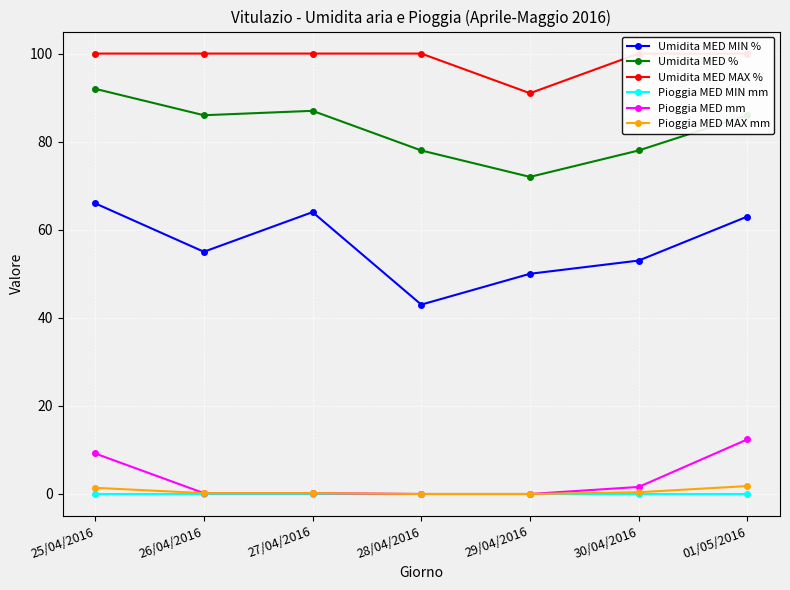

Reading left to right, transcribe all the data shown in this chart.

Umidita MED MIN %: 25/04/2016=66.0	26/04/2016=55.0	27/04/2016=64.0	28/04/2016=43.0	29/04/2016=50.0	30/04/2016=53.0	01/05/2016=63.0
Umidita MED %: 25/04/2016=92.0	26/04/2016=86.0	27/04/2016=87.0	28/04/2016=78.0	29/04/2016=72.0	30/04/2016=78.0	01/05/2016=86.0
Umidita MED MAX %: 25/04/2016=100.0	26/04/2016=100.0	27/04/2016=100.0	28/04/2016=100.0	29/04/2016=91.0	30/04/2016=100.0	01/05/2016=100.0
Pioggia MED MIN mm: 25/04/2016=0.0	26/04/2016=0.0	27/04/2016=0.0	28/04/2016=0.0	29/04/2016=0.0	30/04/2016=0.0	01/05/2016=0.0
Pioggia MED mm: 25/04/2016=9.2	26/04/2016=0.2	27/04/2016=0.2	28/04/2016=0.0	29/04/2016=0.0	30/04/2016=1.6	01/05/2016=12.4
Pioggia MED MAX mm: 25/04/2016=1.4	26/04/2016=0.2	27/04/2016=0.2	28/04/2016=0.0	29/04/2016=0.0	30/04/2016=0.4	01/05/2016=1.8